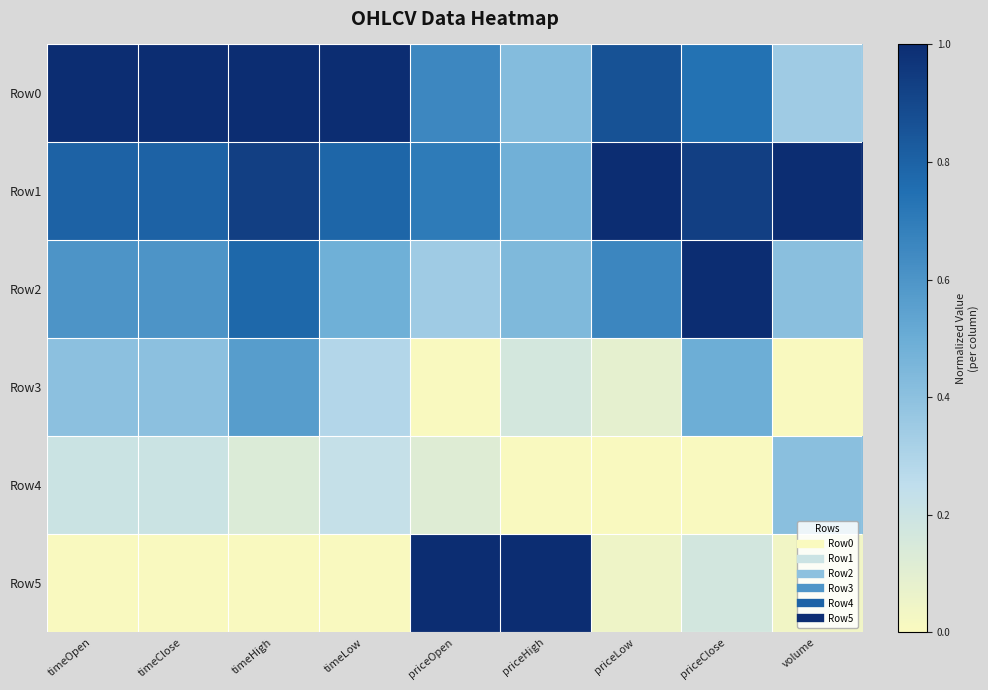

Reading right to left, list all the values displayed in this chart.

Row0: volume=0.3	priceClose=0.7	priceLow=0.9	priceHigh=0.4	priceOpen=0.7	timeLow=1.0	timeHigh=1.0	timeClose=1.0	timeOpen=1.0
Row1: volume=1.0	priceClose=0.9	priceLow=1.0	priceHigh=0.5	priceOpen=0.7	timeLow=0.8	timeHigh=0.9	timeClose=0.8	timeOpen=0.8
Row2: volume=0.4	priceClose=1.0	priceLow=0.7	priceHigh=0.4	priceOpen=0.3	timeLow=0.5	timeHigh=0.8	timeClose=0.6	timeOpen=0.6
Row3: volume=0.0	priceClose=0.5	priceLow=0.1	priceHigh=0.2	priceOpen=0.0	timeLow=0.3	timeHigh=0.6	timeClose=0.4	timeOpen=0.4
Row4: volume=0.4	priceClose=0.0	priceLow=0.0	priceHigh=0.0	priceOpen=0.1	timeLow=0.2	timeHigh=0.1	timeClose=0.2	timeOpen=0.2
Row5: volume=0.0	priceClose=0.2	priceLow=0.1	priceHigh=1.0	priceOpen=1.0	timeLow=0.0	timeHigh=0.0	timeClose=0.0	timeOpen=0.0